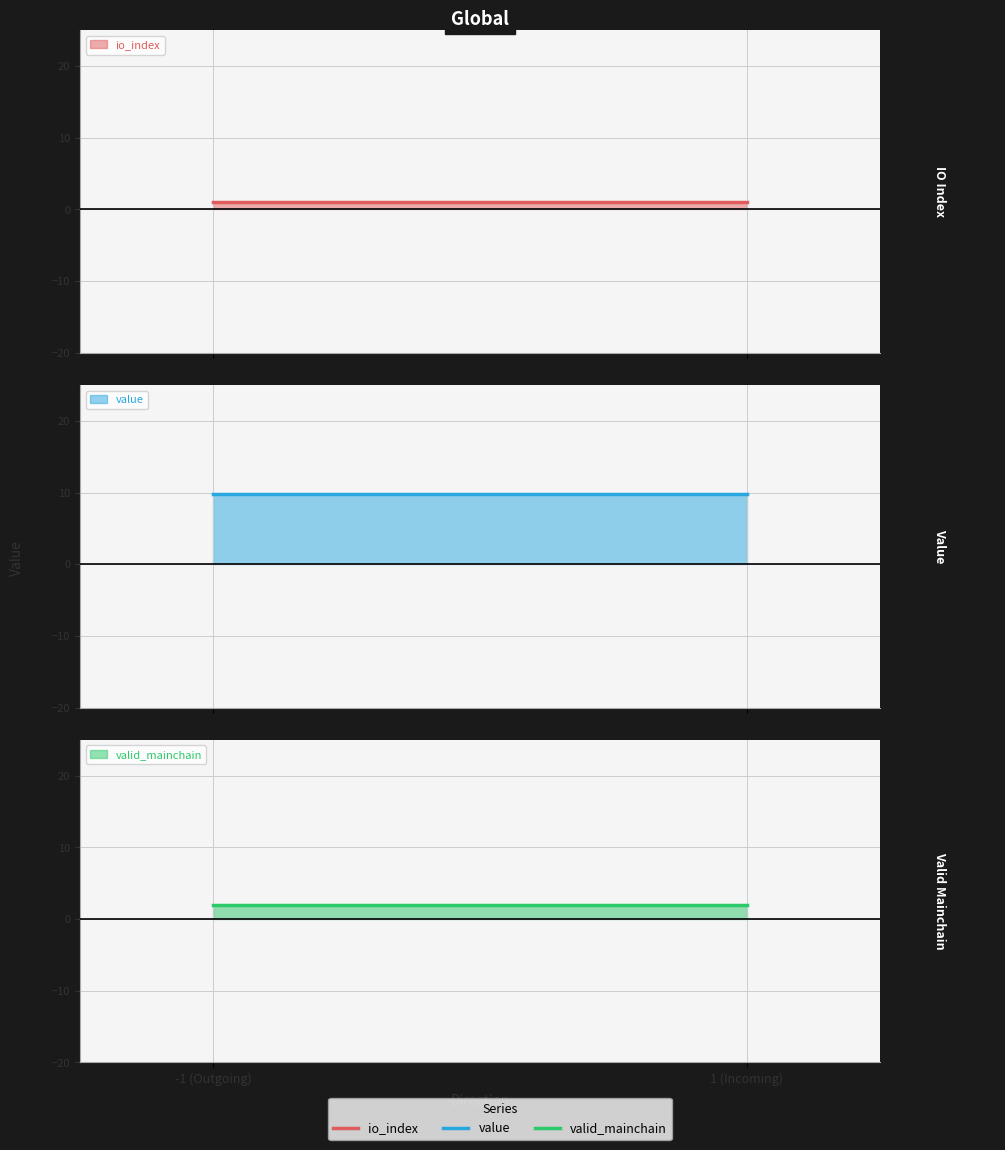

The value of value at 1 is 9.8. True or false?

True